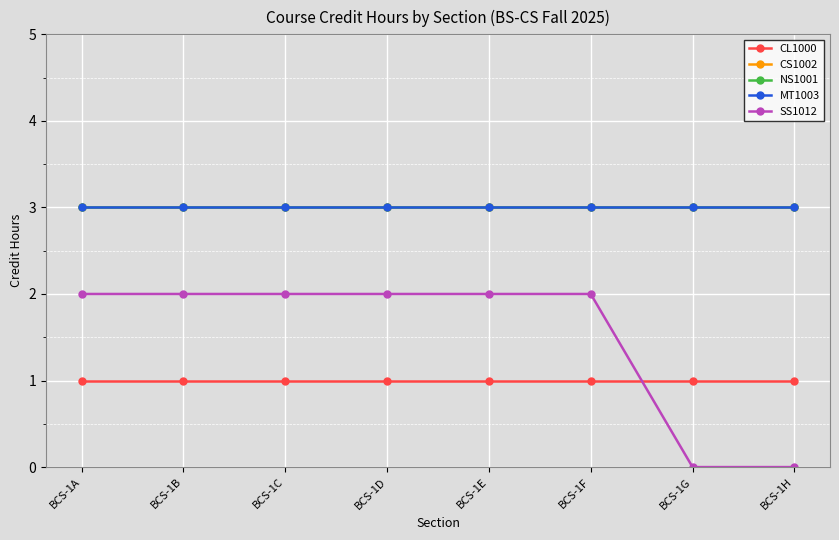

What are all the series names shown in the legend?

CL1000, CS1002, NS1001, MT1003, SS1012